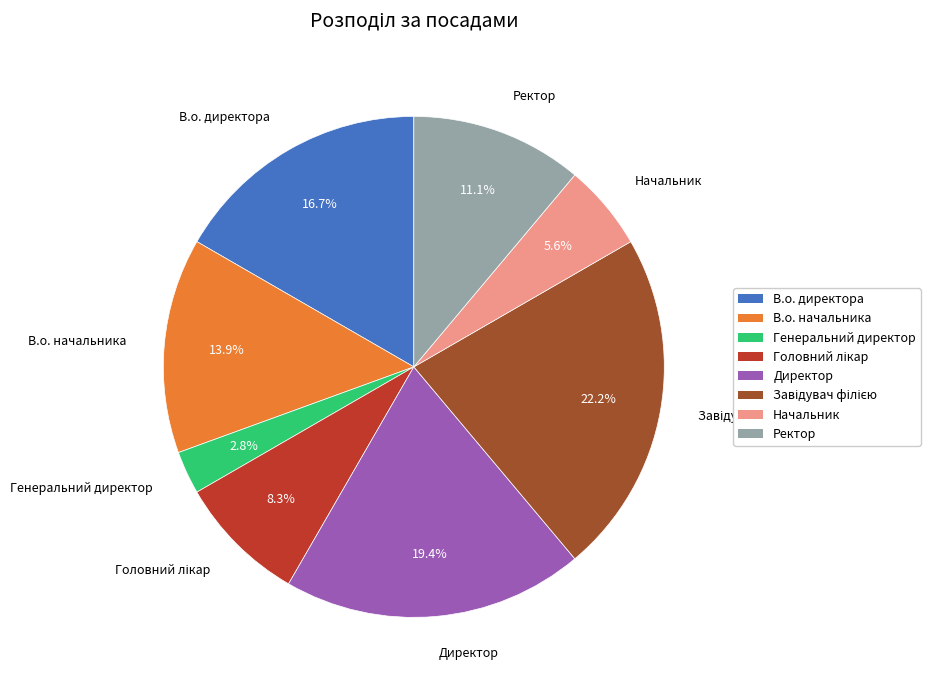

Count the number of slices in the pie.

8